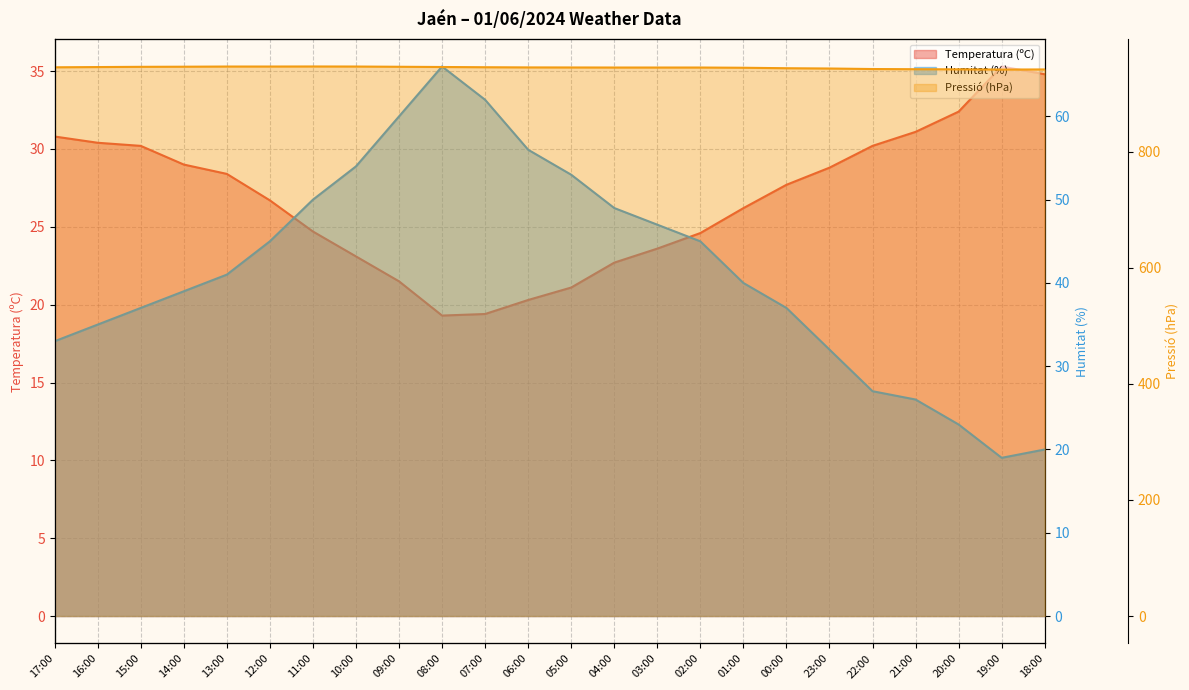

Reading left to right, list all the values displayed in this chart.

Temperatura (ºC): 30.8	30.4	30.2	29.0	28.4	26.7	24.7	23.1	21.5	19.3	19.4	20.3	21.1	22.7	23.6	24.6	26.2	27.7	28.8	30.2	31.1	32.4	35.3	34.8
Humitat (%): 33.0	35.0	37.0	39.0	41.0	45.0	50.0	54.0	60.0	66.0	62.0	56.0	53.0	49.0	47.0	45.0	40.0	37.0	32.0	27.0	26.0	23.0	19.0	20.0
Pressió (hPa): 945.4	945.8	946.2	946.4	946.7	946.7	946.8	946.7	946.3	945.9	945.5	945.2	945.1	945.0	945.0	945.0	944.6	943.8	943.3	942.4	942.1	941.9	941.5	941.7